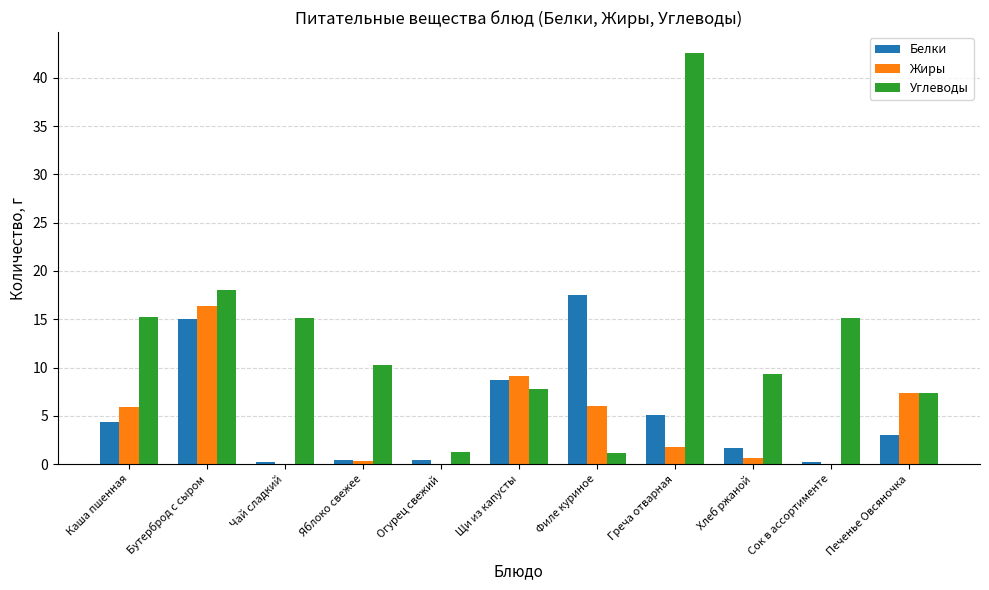

Which label corresponds to the largest value in the chart?

Греча отварная